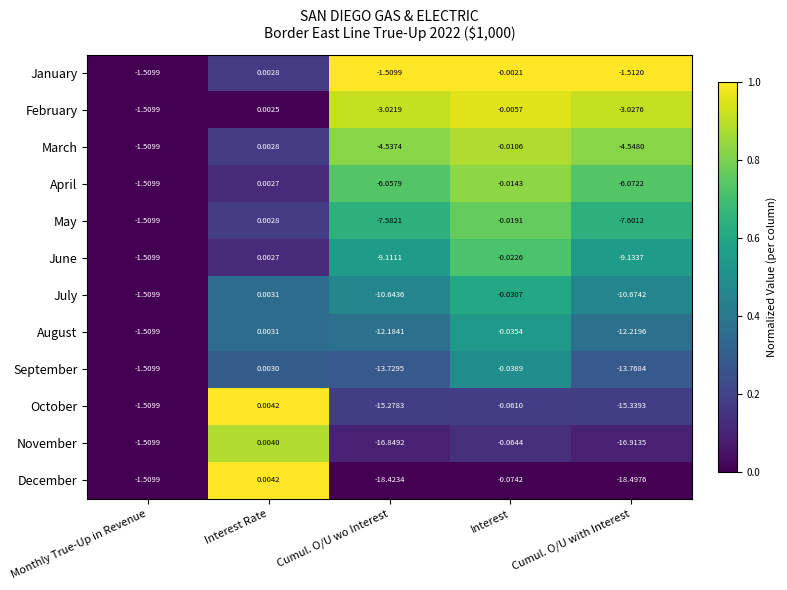

Which series has the widest spread of values?

December